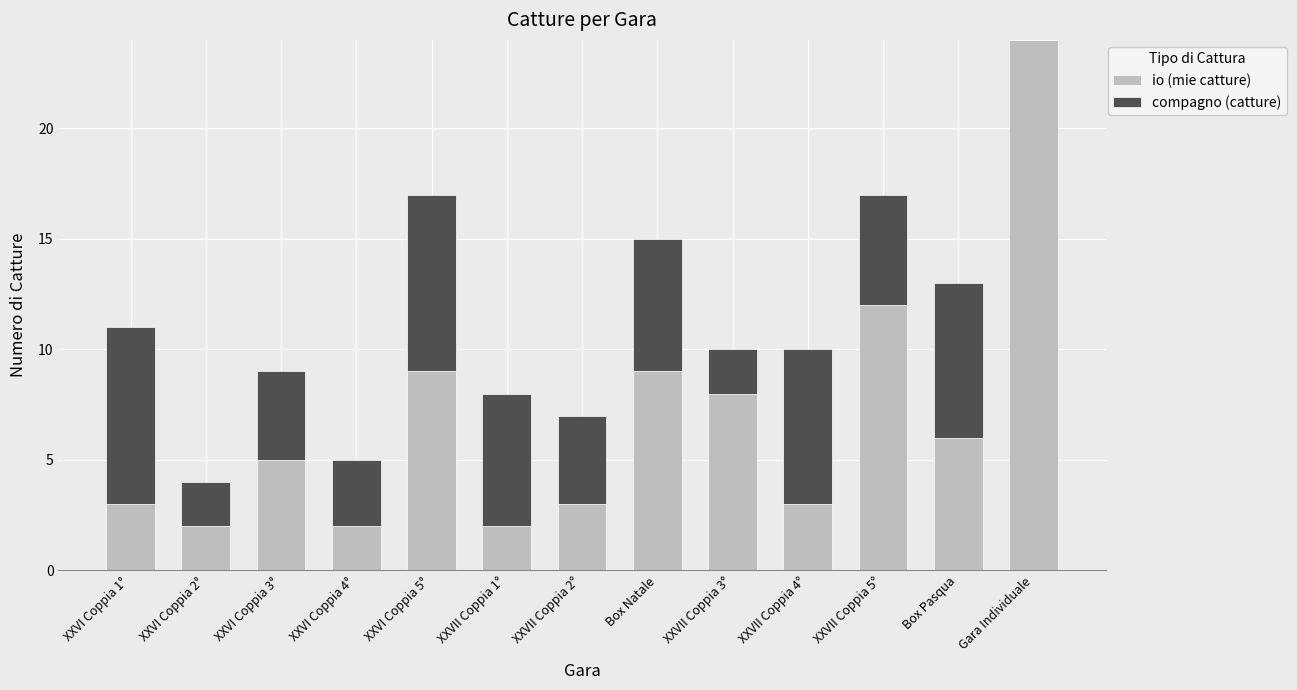

What is the highest value of the io (mie catture) series?

24